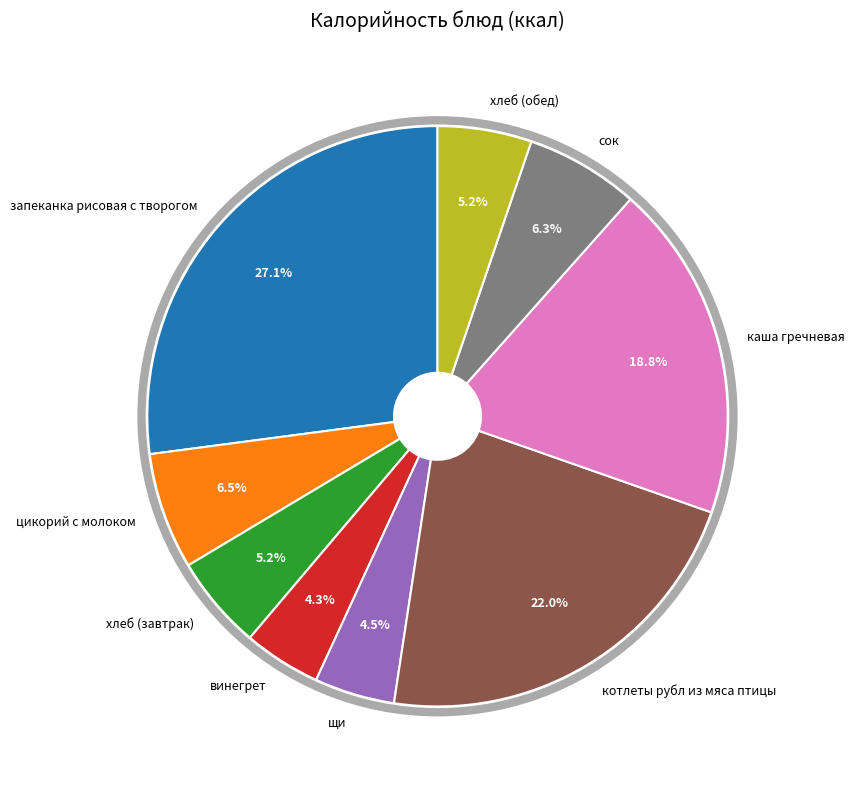

Combined, do хлеб (завтрак) and цикорий с молоком account for over 50%?

No